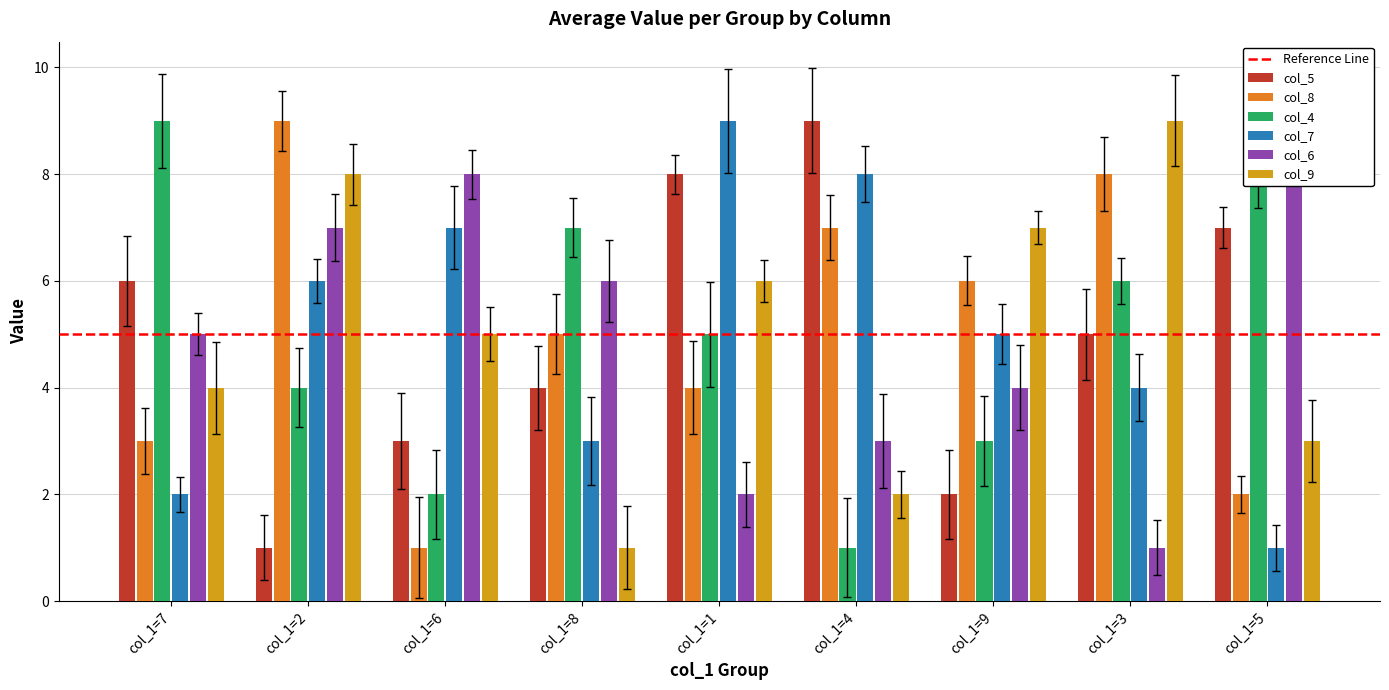

Rank the categories by col_8 value from lowest to highest.

col_1=6, col_1=5, col_1=7, col_1=1, col_1=8, col_1=9, col_1=4, col_1=3, col_1=2